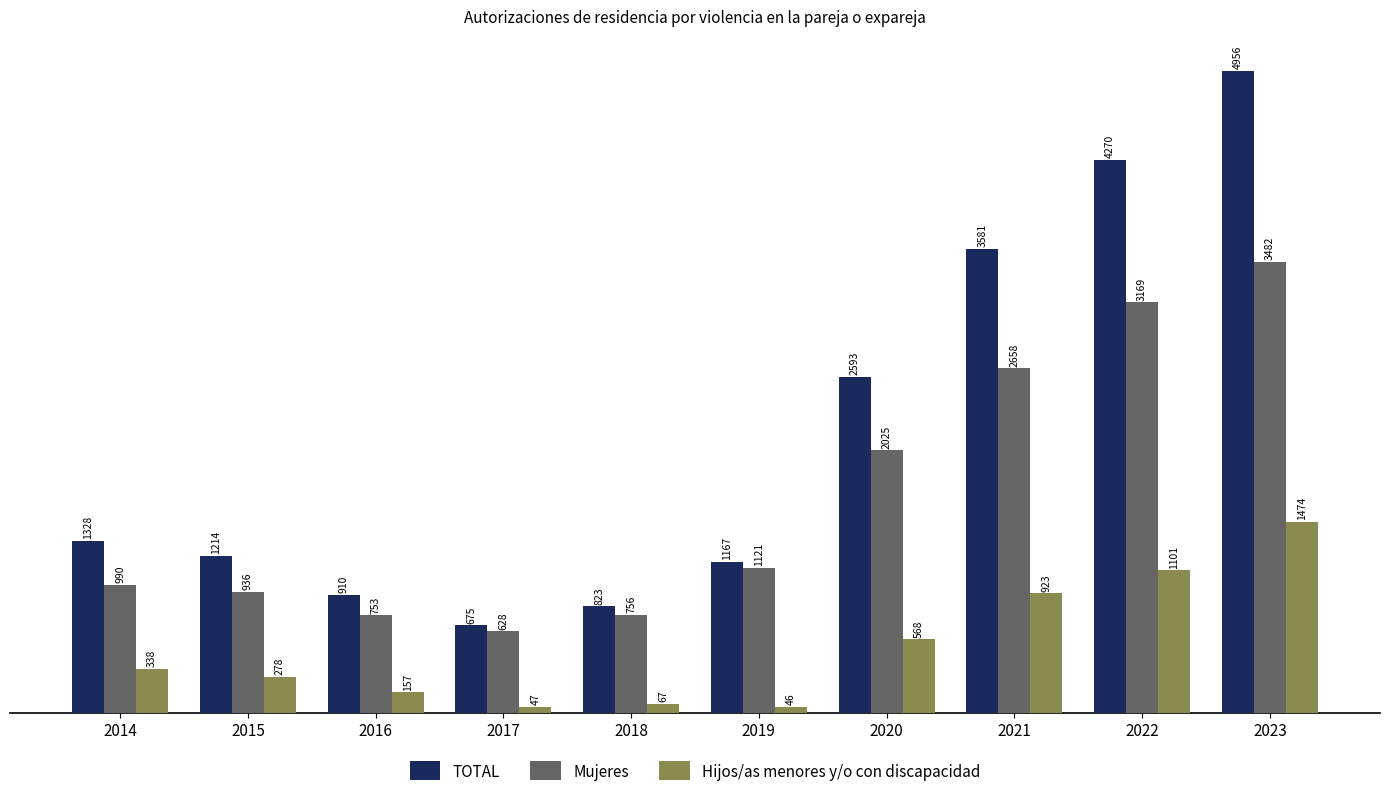

Is it true that Hijos/as menores y/o con discapacidad equals 568 at 2020?

True